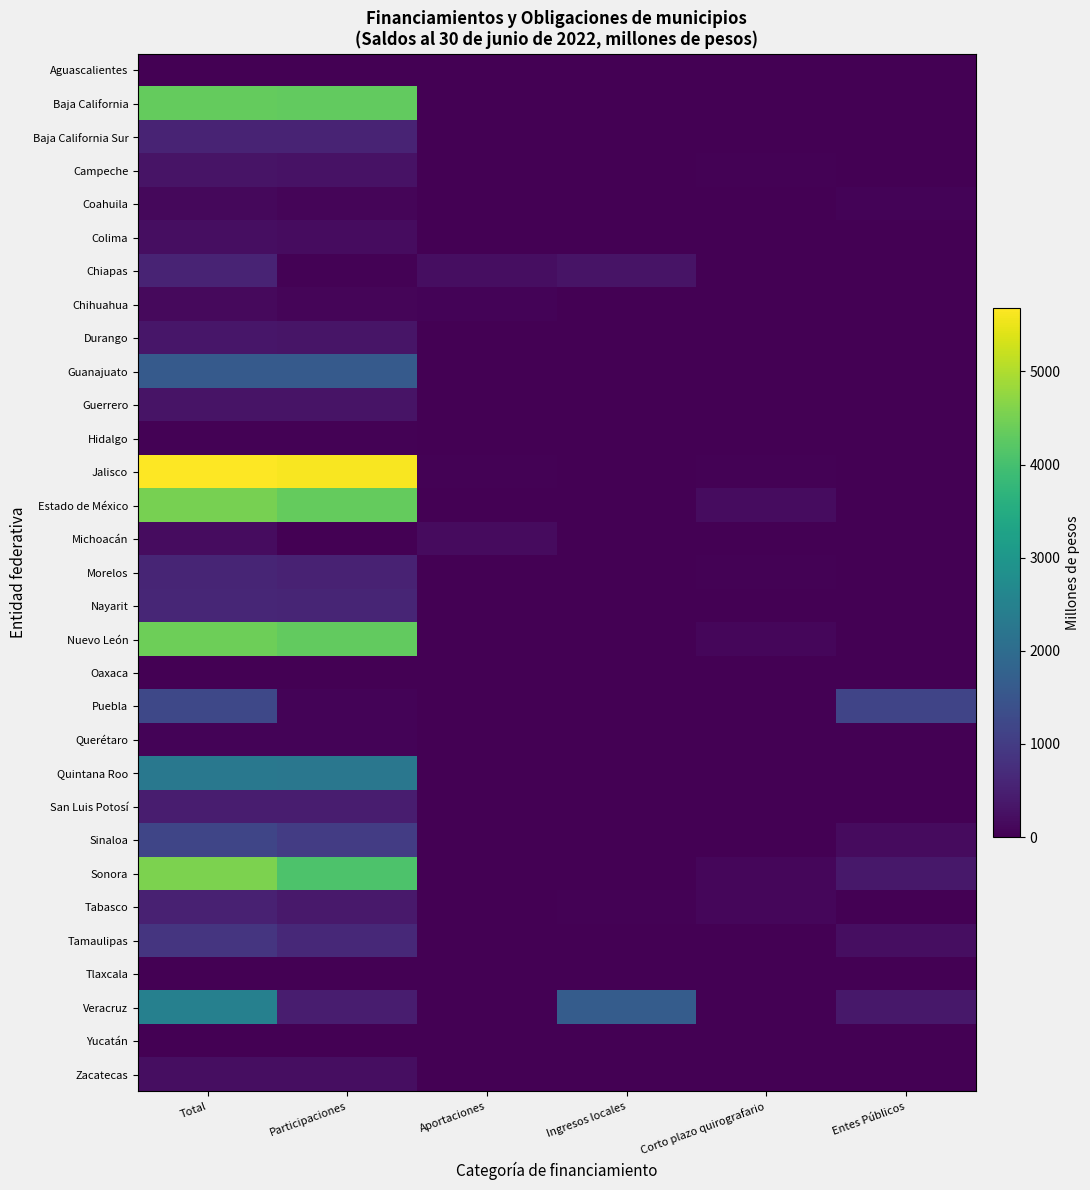

Reading left to right, transcribe all the data shown in this chart.

Aguascalientes: Total=15.6	Participaciones=8.4	Aportaciones=7.2	Ingresos locales=0.0	Corto plazo quirografario=0.0	Entes Públicos=0.0
Baja California: Total=4341.4	Participaciones=4321.4	Aportaciones=0.0	Ingresos locales=0.0	Corto plazo quirografario=20.0	Entes Públicos=0.0
Baja California Sur: Total=565.7	Participaciones=556.6	Aportaciones=0.0	Ingresos locales=0.0	Corto plazo quirografario=0.0	Entes Públicos=9.1
Campeche: Total=305.1	Participaciones=271.8	Aportaciones=0.0	Ingresos locales=0.0	Corto plazo quirografario=33.2	Entes Públicos=0.0
Coahuila: Total=126.5	Participaciones=77.3	Aportaciones=0.0	Ingresos locales=0.0	Corto plazo quirografario=0.0	Entes Públicos=49.2
Colima: Total=206.8	Participaciones=193.5	Aportaciones=0.0	Ingresos locales=0.0	Corto plazo quirografario=13.3	Entes Públicos=0.0
Chiapas: Total=558.1	Participaciones=37.1	Aportaciones=200.7	Ingresos locales=305.2	Corto plazo quirografario=0.0	Entes Públicos=15.0
Chihuahua: Total=135.0	Participaciones=88.3	Aportaciones=46.8	Ingresos locales=0.0	Corto plazo quirografario=0.0	Entes Públicos=0.0
Durango: Total=345.3	Participaciones=331.6	Aportaciones=0.0	Ingresos locales=13.0	Corto plazo quirografario=0.0	Entes Públicos=0.6
Guanajuato: Total=1599.7	Participaciones=1599.7	Aportaciones=0.0	Ingresos locales=0.0	Corto plazo quirografario=0.0	Entes Públicos=0.0
Guerrero: Total=307.6	Participaciones=296.3	Aportaciones=0.0	Ingresos locales=0.0	Corto plazo quirografario=11.3	Entes Públicos=0.0
Hidalgo: Total=35.9	Participaciones=29.8	Aportaciones=6.1	Ingresos locales=0.0	Corto plazo quirografario=0.0	Entes Públicos=0.0
Jalisco: Total=5679.8	Participaciones=5626.9	Aportaciones=27.0	Ingresos locales=0.0	Corto plazo quirografario=26.0	Entes Públicos=0.0
Estado de México: Total=4517.0	Participaciones=4332.5	Aportaciones=0.0	Ingresos locales=0.0	Corto plazo quirografario=184.5	Entes Públicos=0.0
Michoacán: Total=183.1	Participaciones=7.8	Aportaciones=170.3	Ingresos locales=0.0	Corto plazo quirografario=5.0	Entes Públicos=0.0
Morelos: Total=580.4	Participaciones=546.4	Aportaciones=0.0	Ingresos locales=0.0	Corto plazo quirografario=34.0	Entes Públicos=0.0
Nayarit: Total=601.8	Participaciones=578.1	Aportaciones=0.0	Ingresos locales=0.0	Corto plazo quirografario=18.3	Entes Públicos=5.4
Nuevo León: Total=4417.7	Participaciones=4307.2	Aportaciones=0.6	Ingresos locales=0.0	Corto plazo quirografario=109.8	Entes Públicos=0.0
Oaxaca: Total=14.3	Participaciones=0.0	Aportaciones=14.3	Ingresos locales=0.0	Corto plazo quirografario=0.0	Entes Públicos=0.0
Puebla: Total=1223.9	Participaciones=52.1	Aportaciones=0.0	Ingresos locales=0.0	Corto plazo quirografario=0.0	Entes Públicos=1171.9
Querétaro: Total=44.4	Participaciones=44.4	Aportaciones=0.0	Ingresos locales=0.0	Corto plazo quirografario=0.0	Entes Públicos=0.0
Quintana Roo: Total=2268.2	Participaciones=2255.7	Aportaciones=0.0	Ingresos locales=0.0	Corto plazo quirografario=12.5	Entes Públicos=0.0
San Luis Potosí: Total=449.9	Participaciones=449.0	Aportaciones=0.0	Ingresos locales=0.0	Corto plazo quirografario=0.9	Entes Públicos=0.0
Sinaloa: Total=1181.8	Participaciones=1011.1	Aportaciones=0.0	Ingresos locales=0.0	Corto plazo quirografario=0.0	Entes Públicos=170.7
Sonora: Total=4549.7	Participaciones=4088.5	Aportaciones=0.0	Ingresos locales=14.5	Corto plazo quirografario=90.8	Entes Públicos=355.8
Tabasco: Total=528.8	Participaciones=397.4	Aportaciones=0.0	Ingresos locales=41.4	Corto plazo quirografario=90.0	Entes Públicos=0.0
Tamaulipas: Total=868.9	Participaciones=665.5	Aportaciones=0.0	Ingresos locales=0.0	Corto plazo quirografario=0.0	Entes Públicos=203.5
Tlaxcala: Total=0.0	Participaciones=0.0	Aportaciones=0.0	Ingresos locales=0.0	Corto plazo quirografario=0.0	Entes Públicos=0.0
Veracruz: Total=2464.6	Participaciones=454.7	Aportaciones=0.0	Ingresos locales=1644.4	Corto plazo quirografario=0.0	Entes Públicos=365.5
Yucatán: Total=10.8	Participaciones=9.9	Aportaciones=0.0	Ingresos locales=0.0	Corto plazo quirografario=0.9	Entes Públicos=0.0
Zacatecas: Total=221.5	Participaciones=221.5	Aportaciones=0.0	Ingresos locales=0.0	Corto plazo quirografario=0.0	Entes Públicos=0.0